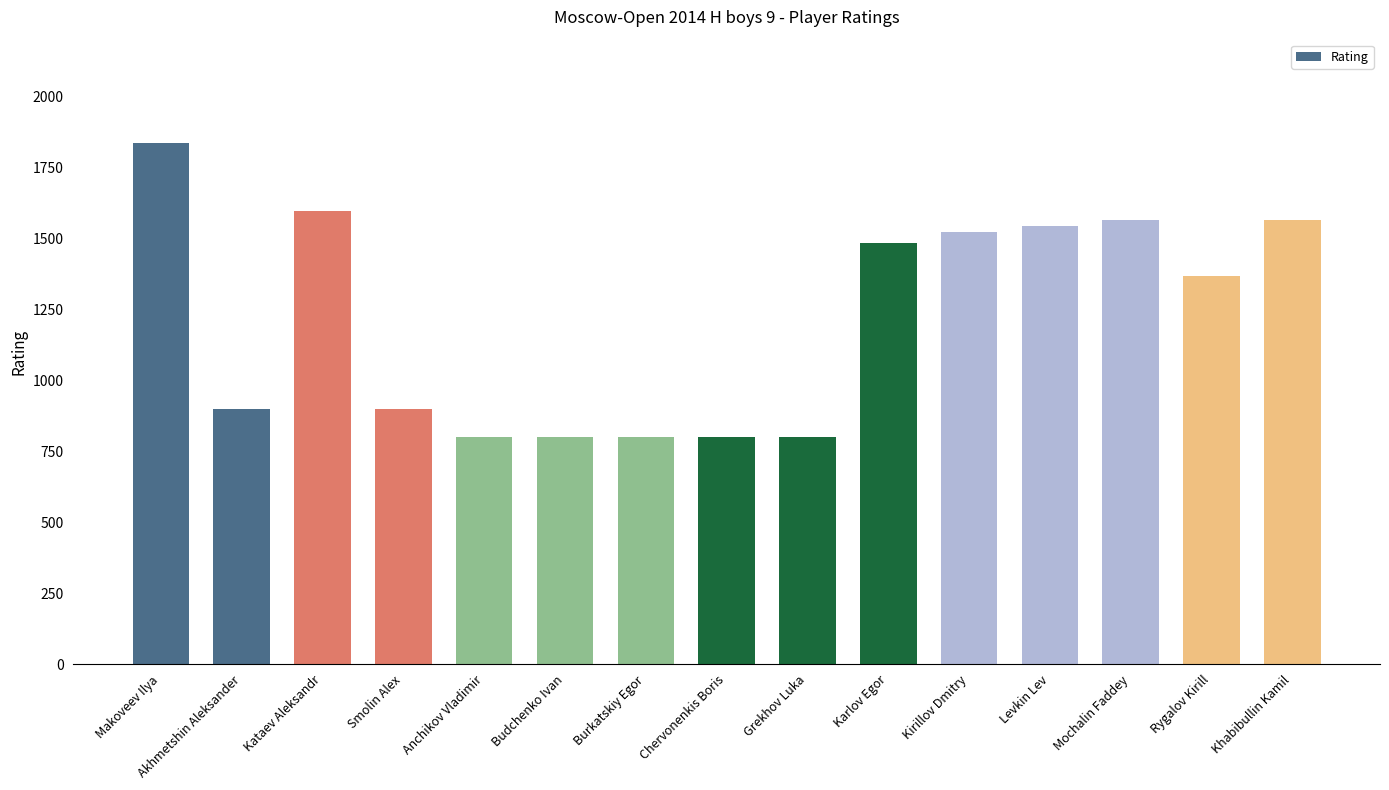

Between Smolin Alex and Levkin Lev, which is larger?

Levkin Lev